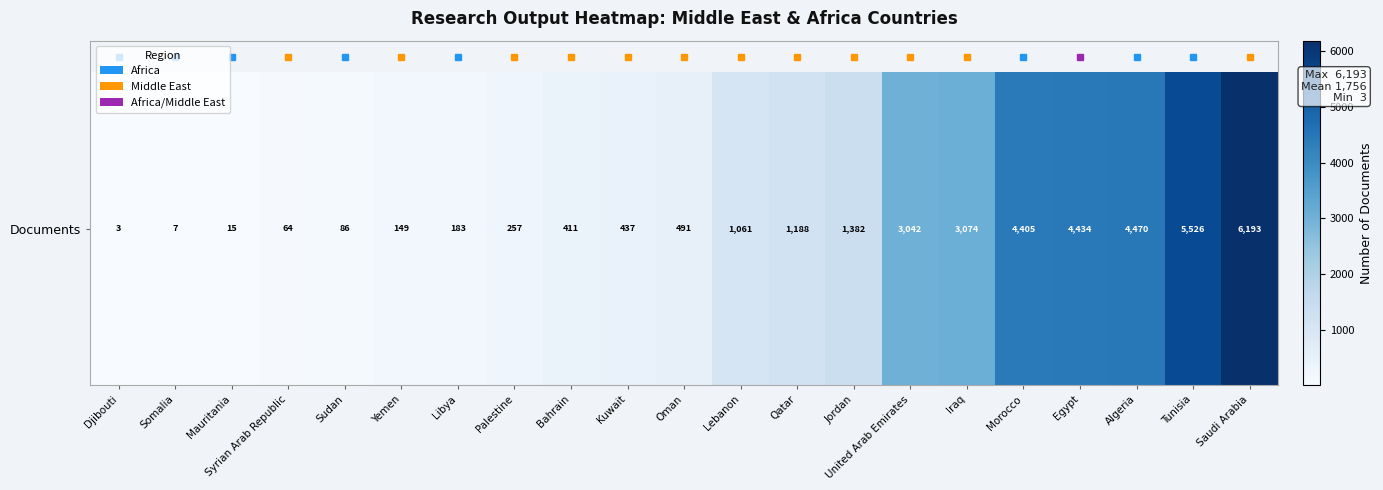

Is it true that the value at Morocco is 2786?

False